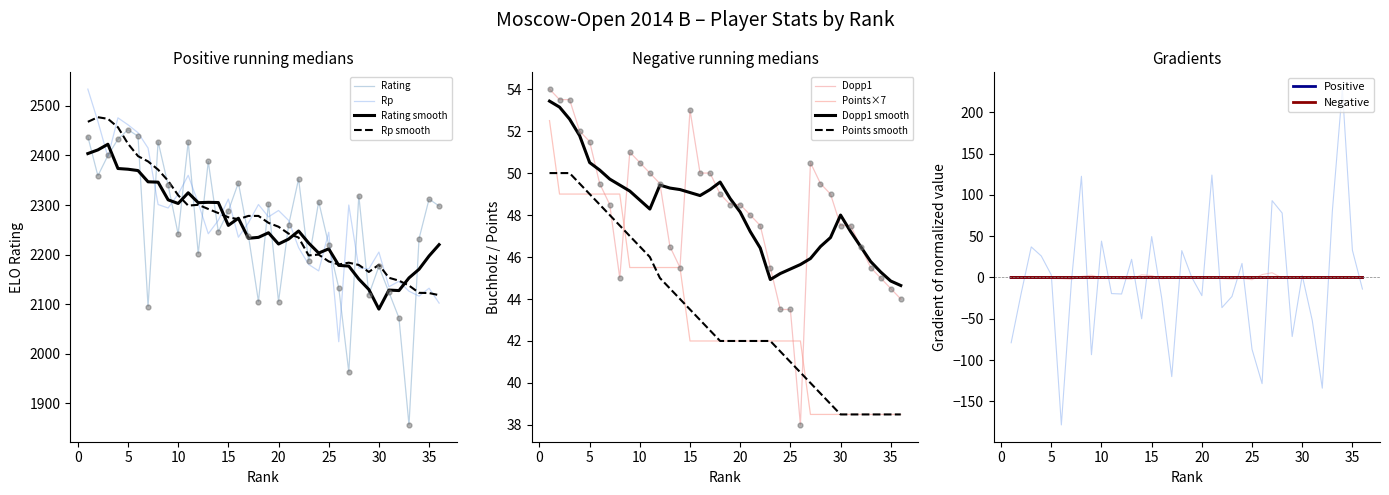

Which series has the widest spread of Y values?

Rating